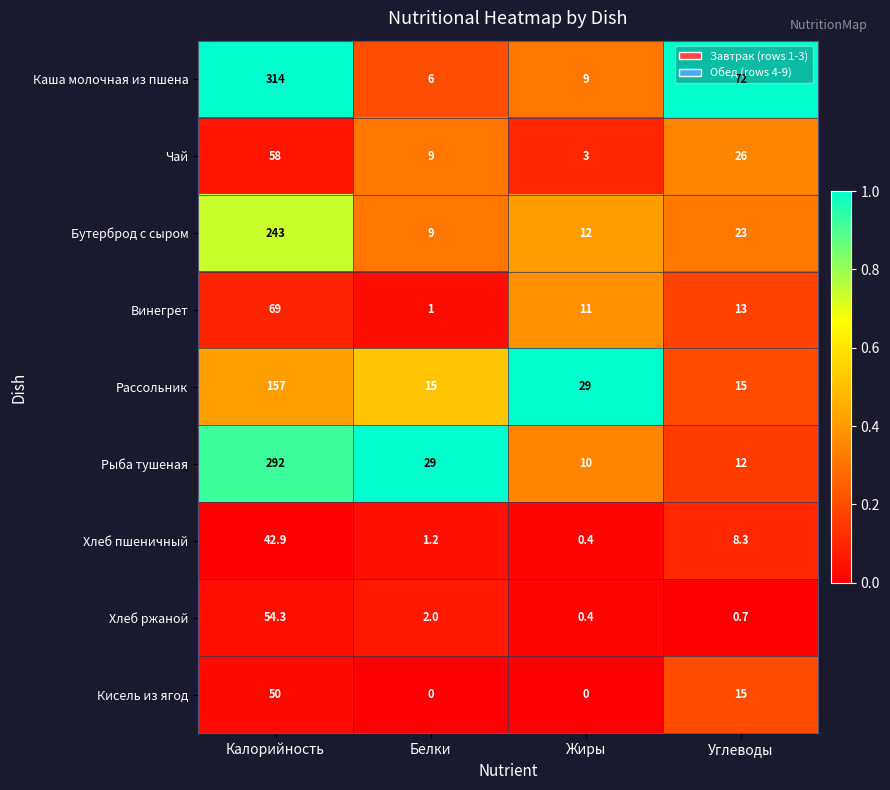

What is the total value across all series at Белки?

72.2